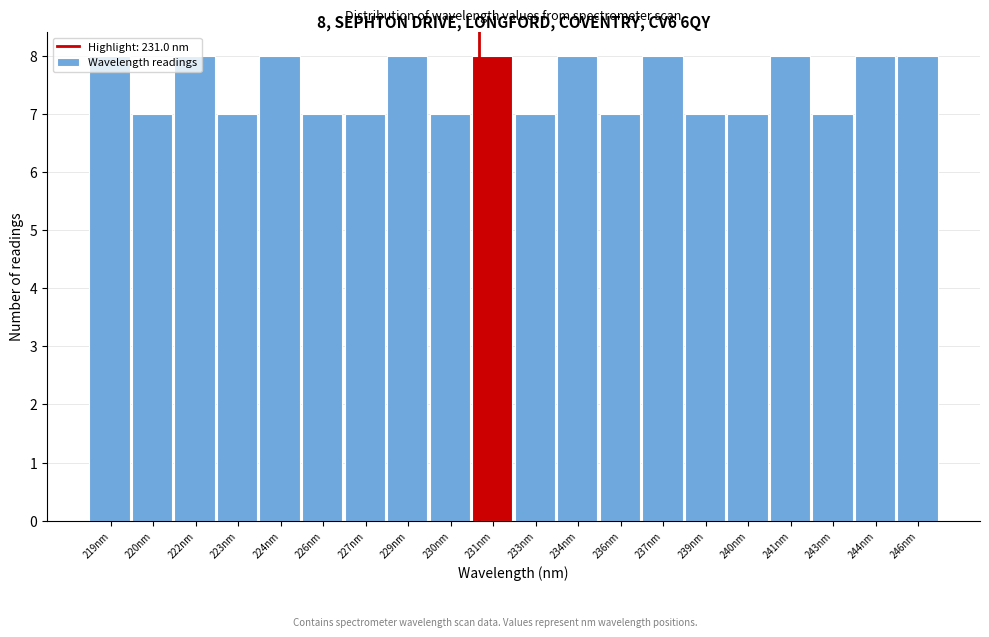

Which has a higher value, 237nm or 233nm?

237nm